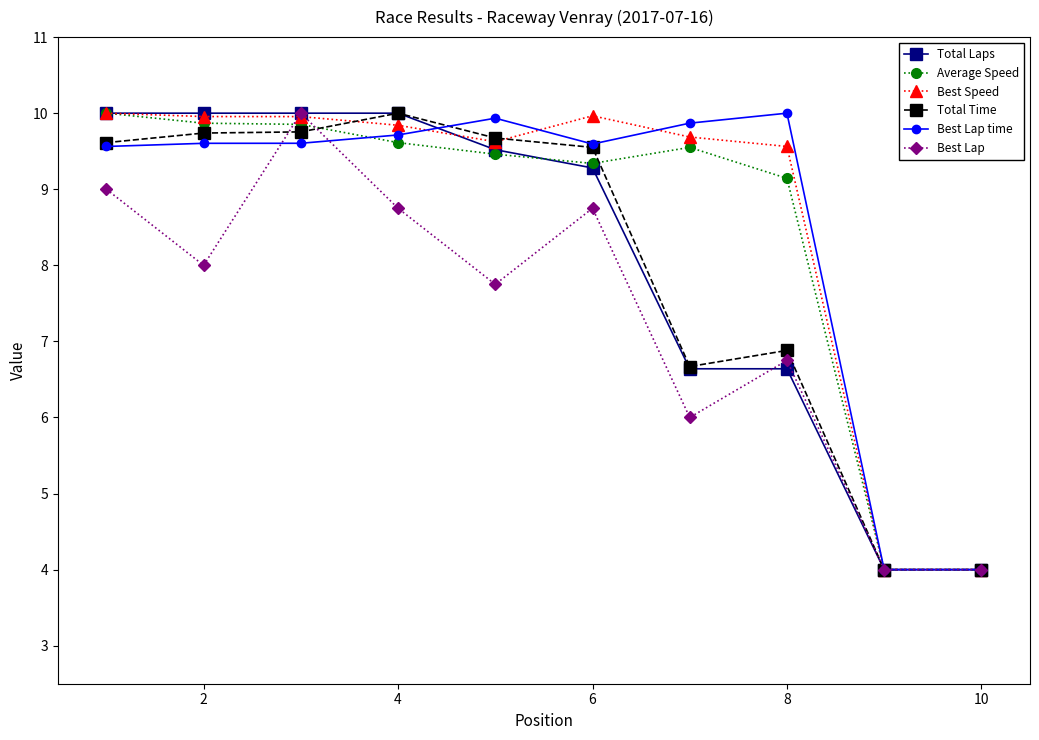

What is the minimum value for Best Speed?

4.0